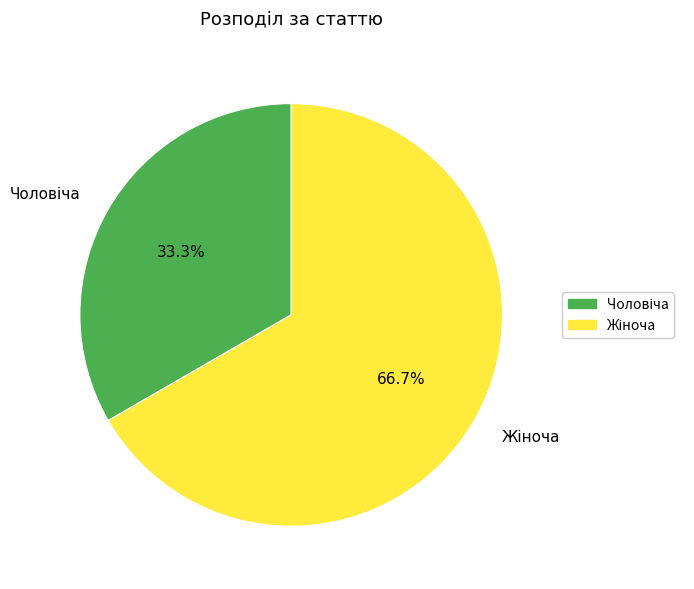

How many segments does this pie chart have?

2